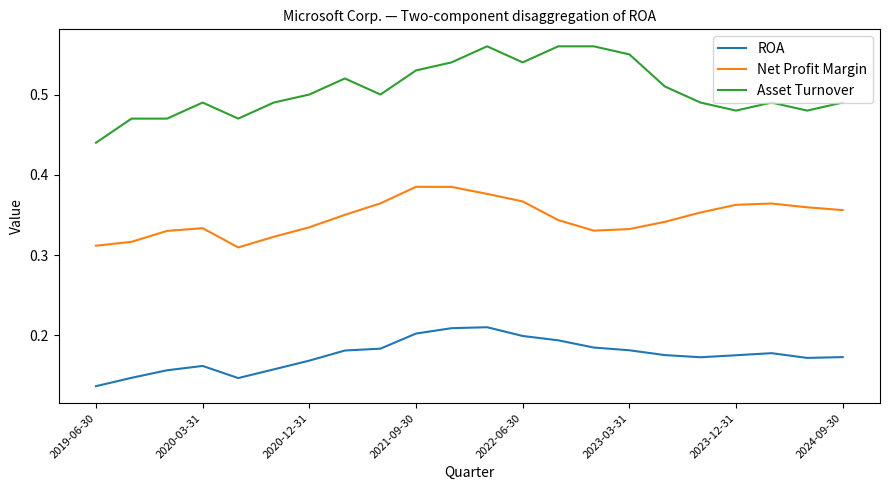

How many lines are shown in the chart?

3